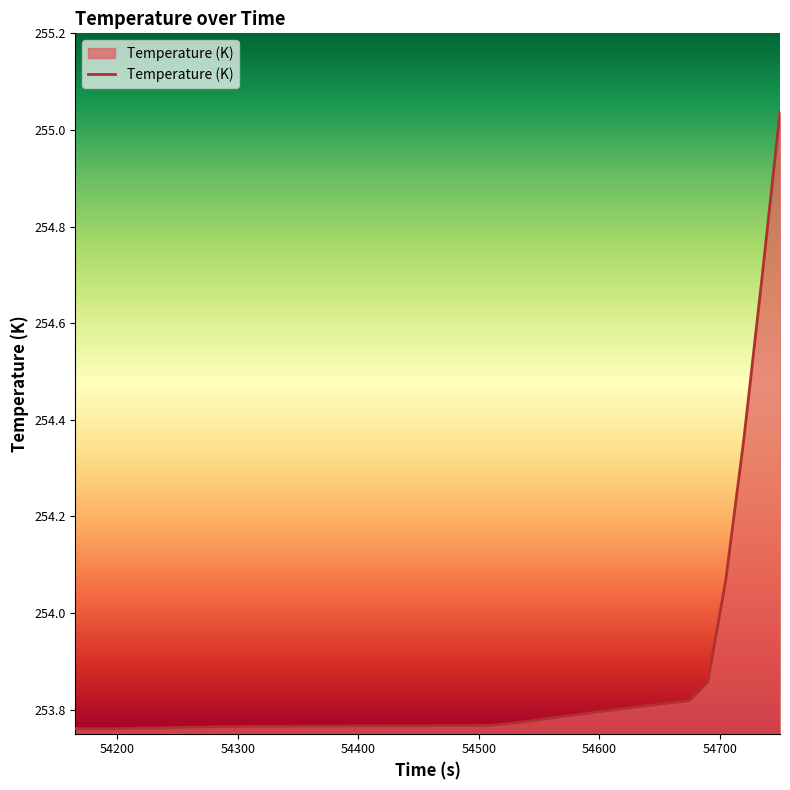

What is the difference between the maximum and minimum values?

1.3